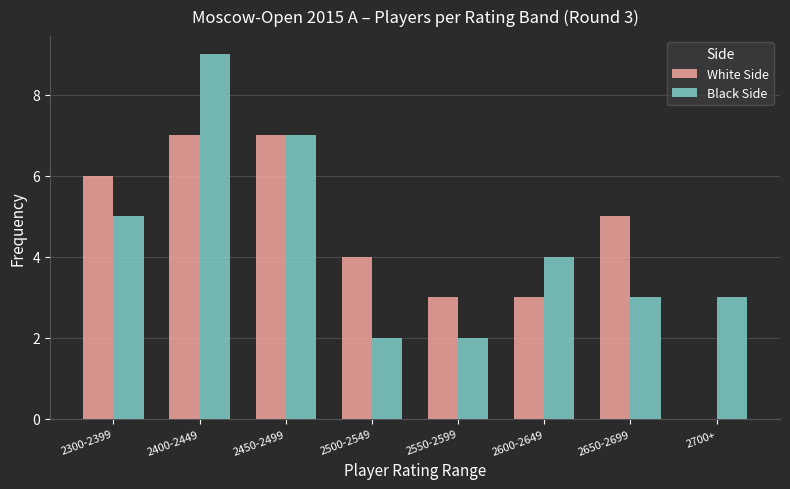

Reading right to left, list all the values displayed in this chart.

White Side: 2700+=0	2650-2699=5	2600-2649=3	2550-2599=3	2500-2549=4	2450-2499=7	2400-2449=7	2300-2399=6
Black Side: 2700+=3	2650-2699=3	2600-2649=4	2550-2599=2	2500-2549=2	2450-2499=7	2400-2449=9	2300-2399=5